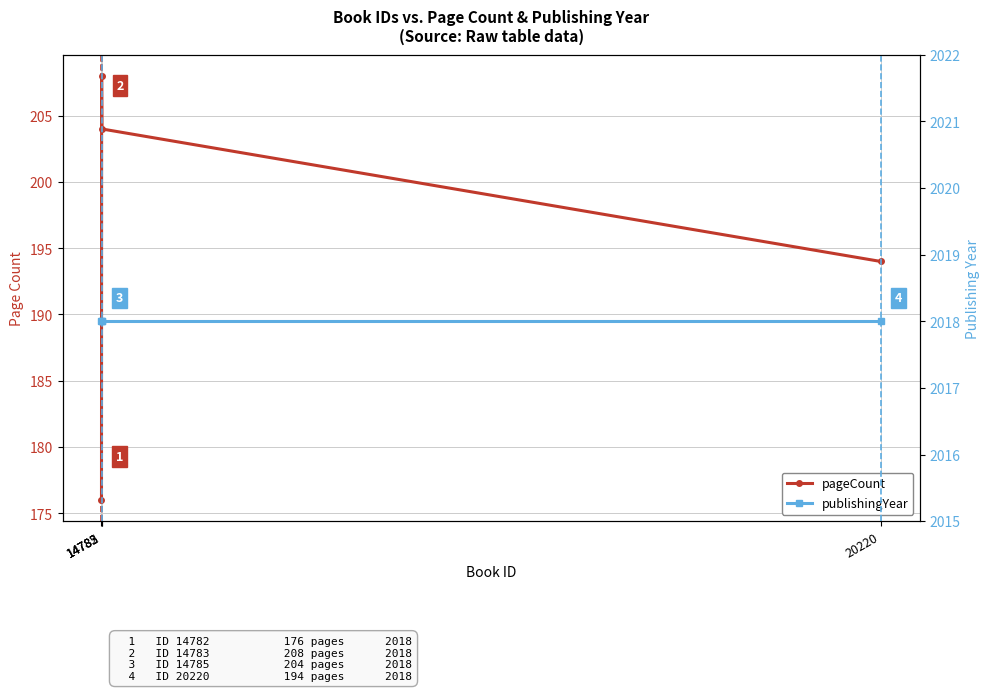

What is the minimum value shown in the chart?

176